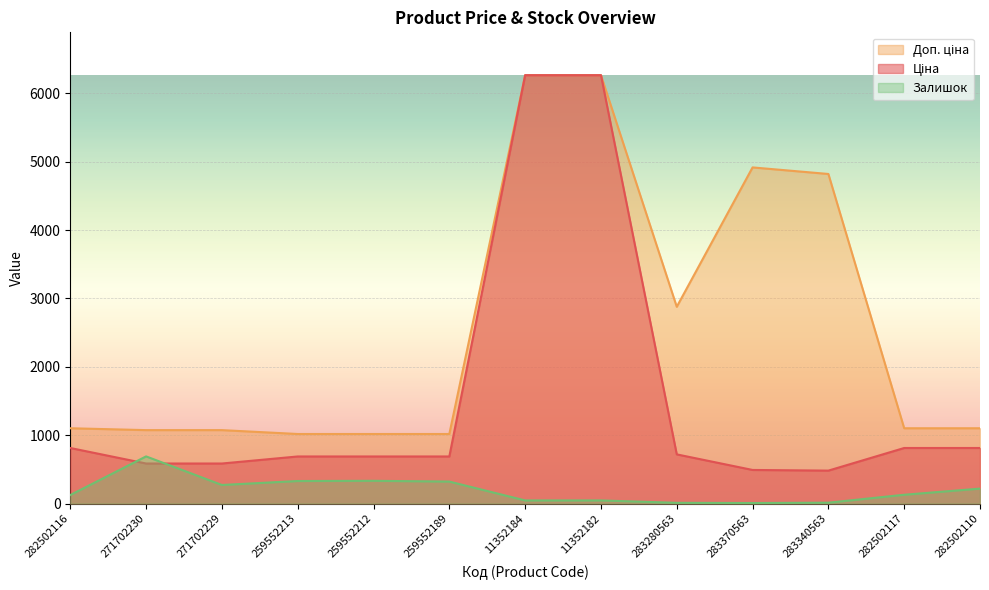

What is the difference between the second highest and second lowest values in the Ціна series?

5774.9